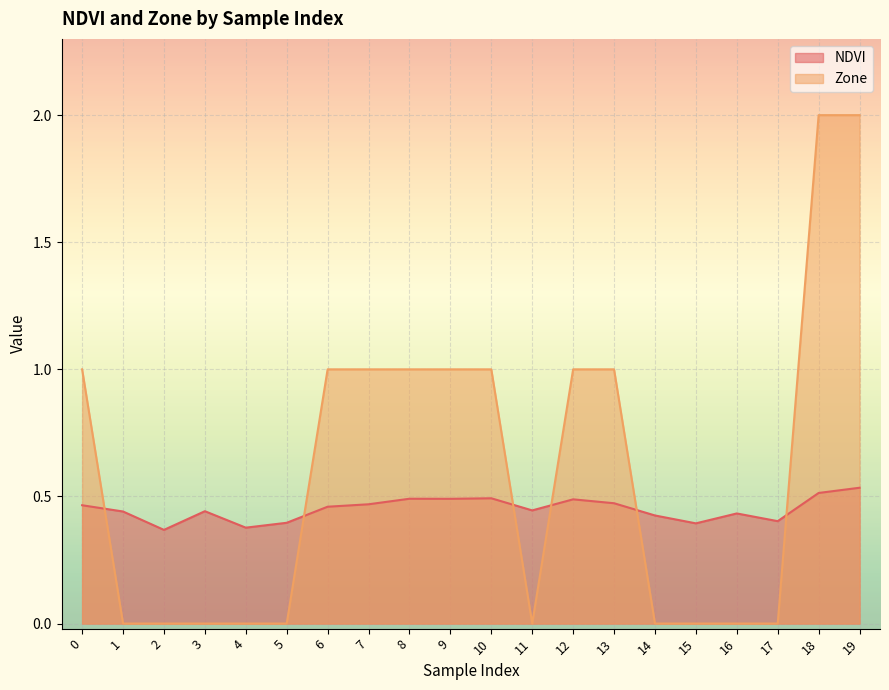

What is the sum of the Zone values at 7 and 5?

1.0